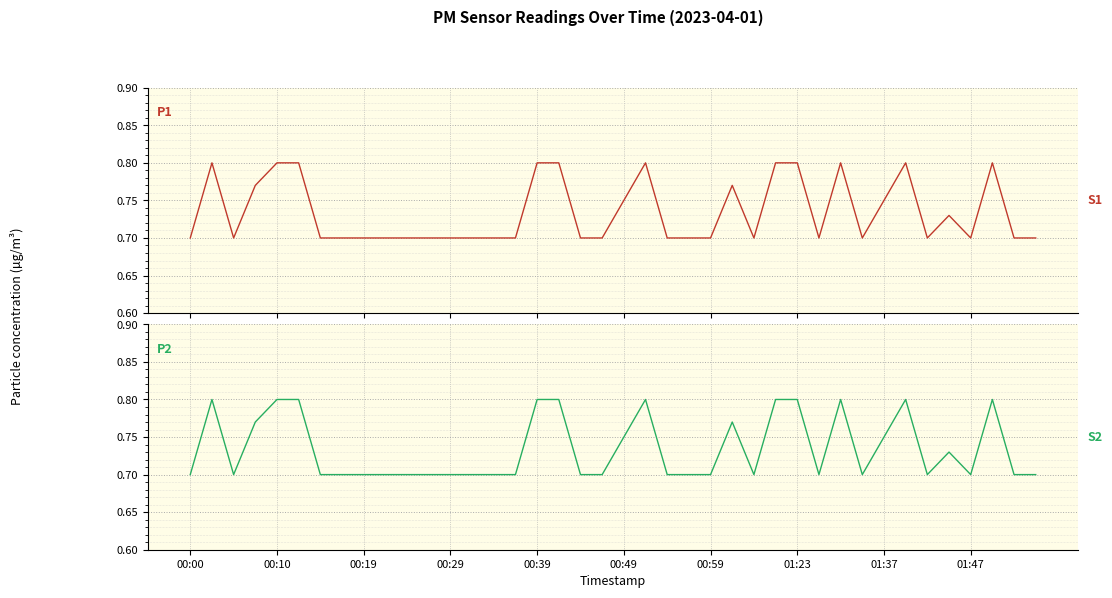

True or false: P2 and P1 cross at least once.

False